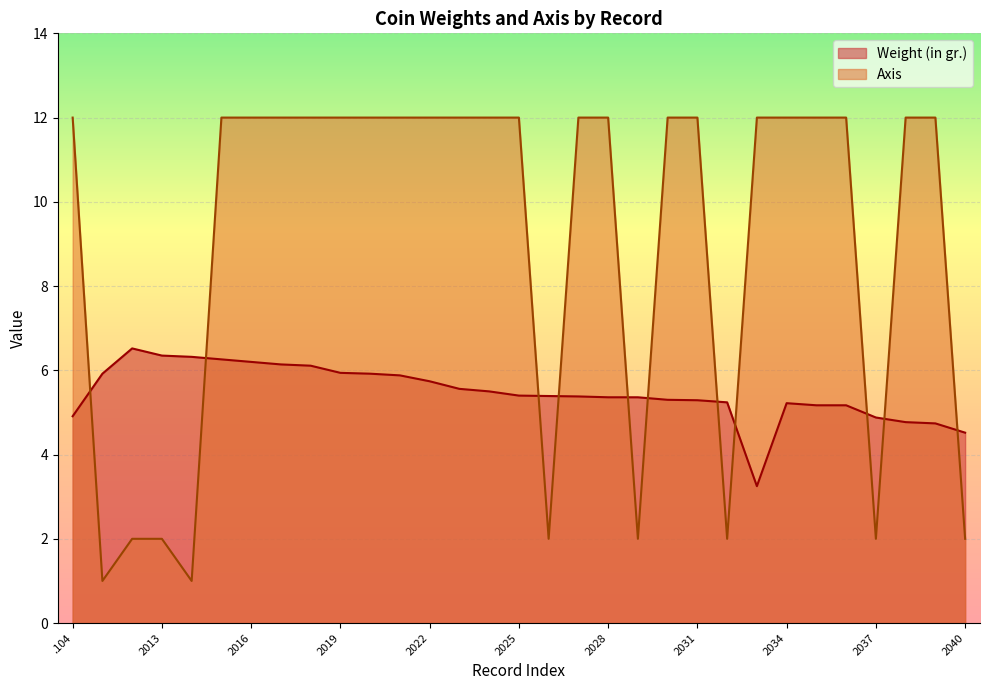

Between .104 and 2013, which series saw the biggest shift?

Axis